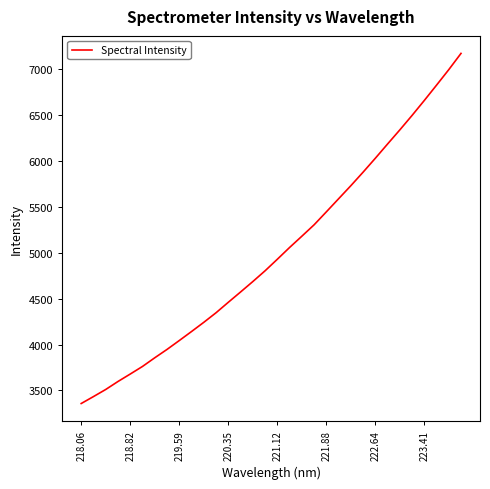

What is the difference between the maximum and minimum values?

3818.1